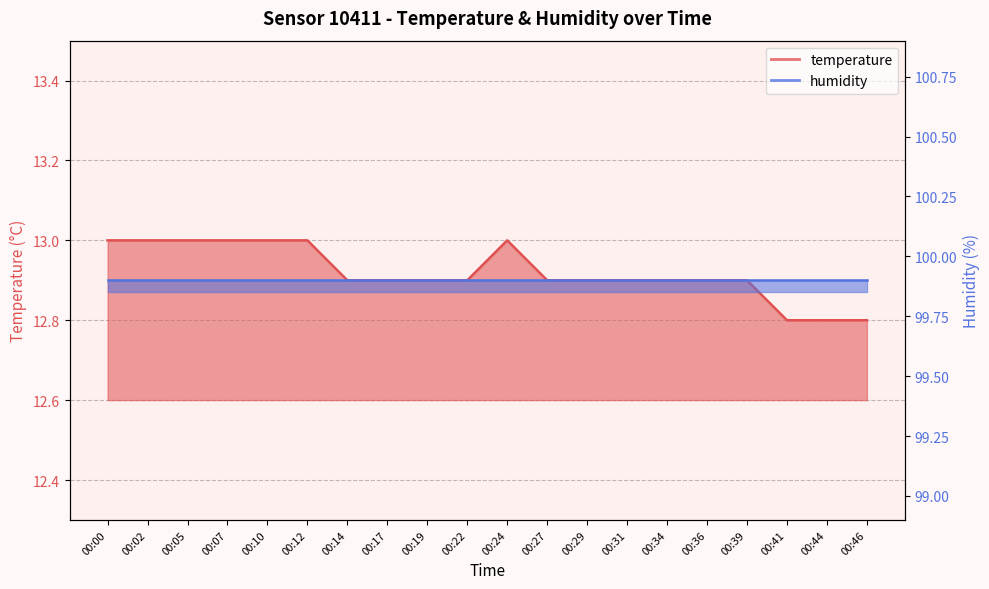

Does the chart display data point markers on the line(s)?

No